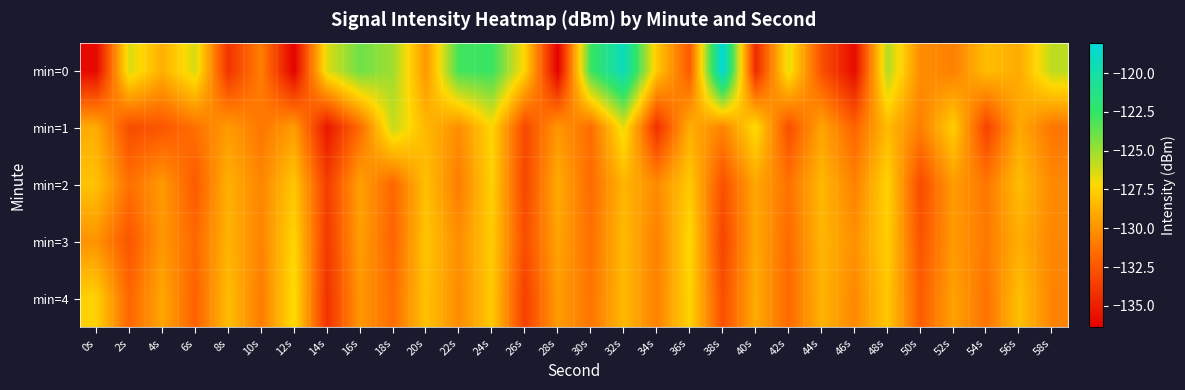

What is the minimum value shown in the chart?

-136.4